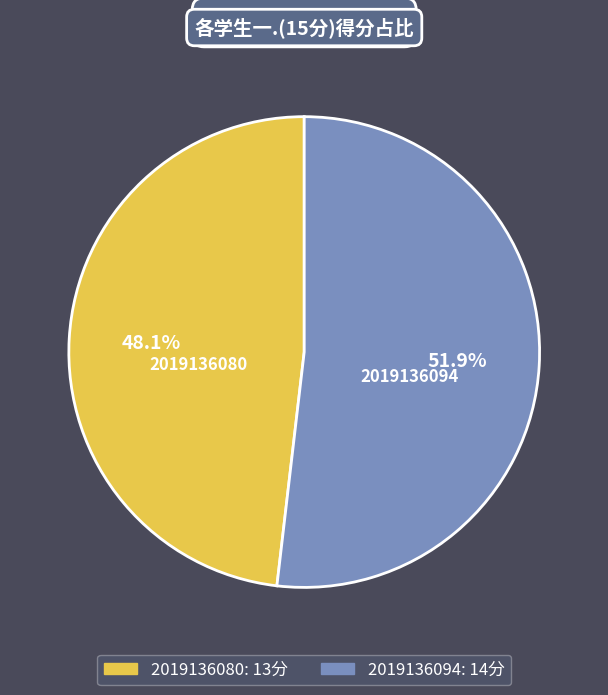

To the nearest percent, what is the combined percentage of 2019136080 and 2019136094?

100%